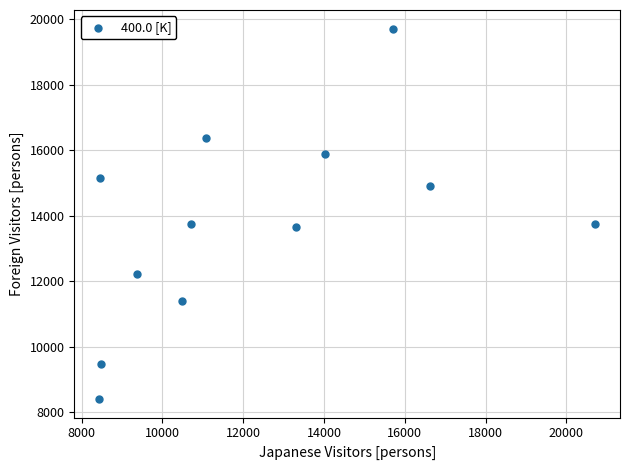

What is the range of Y values (max minus min)?

11309